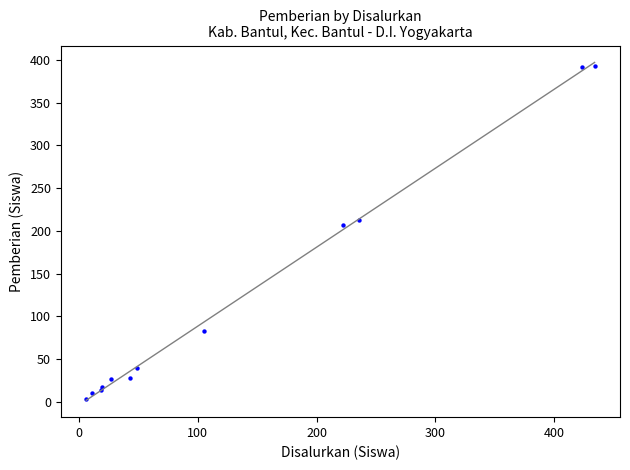

What Y value in the scatter plot is closest to 198?

207